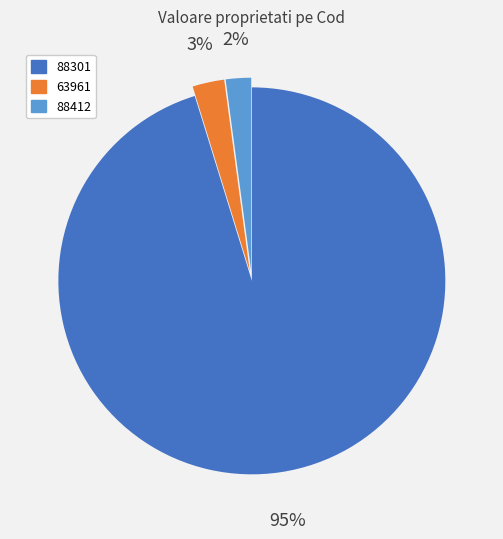

Do 88412 and 88301 together represent more than half of the pie?

Yes